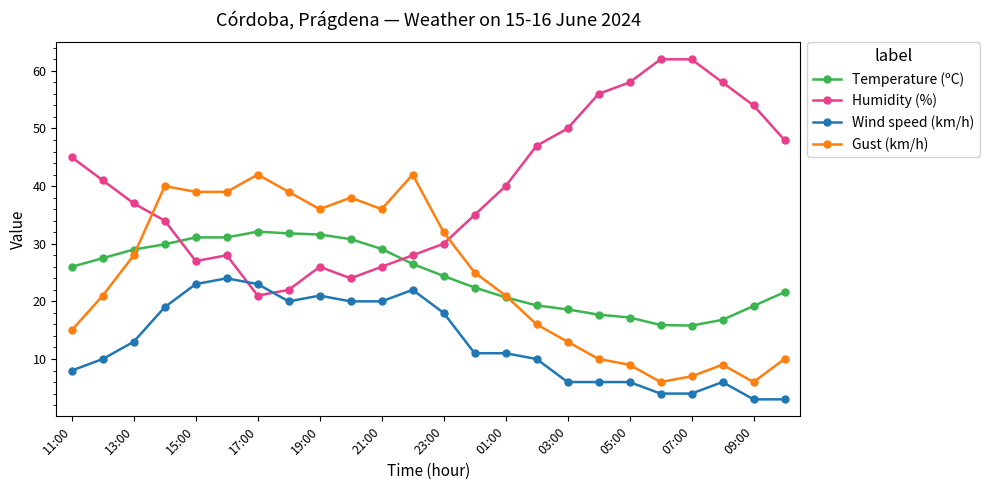

What is the value of the Wind speed (km/h) point at the 7th from the left?

23.0